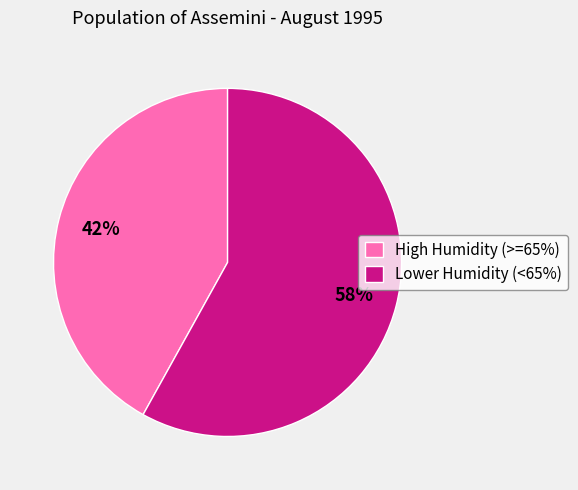

Which slice is the largest?

Lower Humidity (<65%)